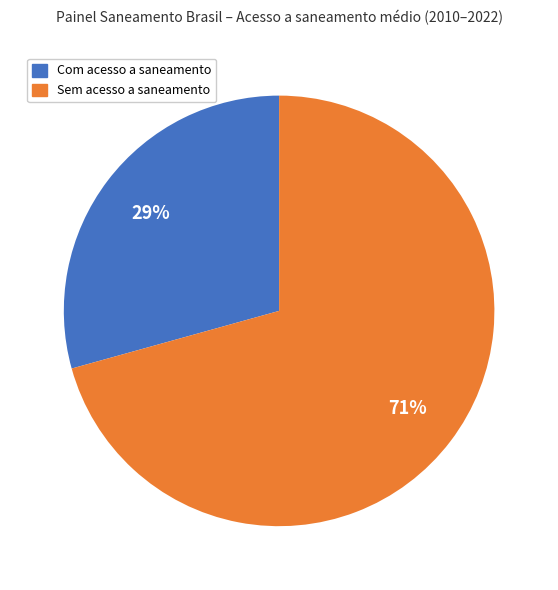

Is there a majority slice in this chart?

Yes